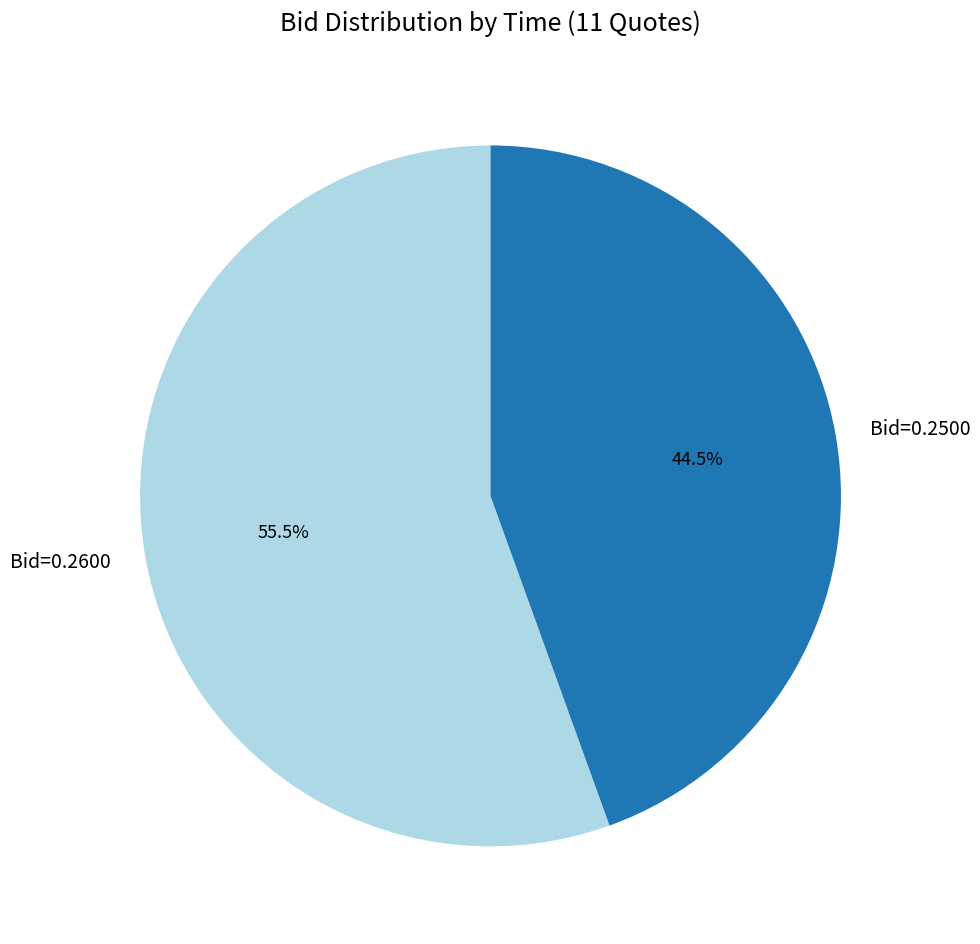

Is the sum of Bid=0.2500 and Bid=0.2600 greater than half?

Yes